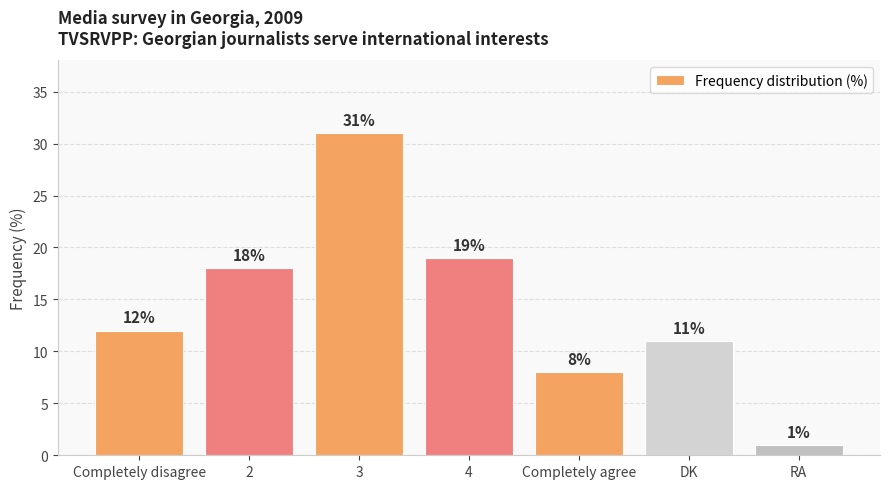

True or false: the data shows 18 at Completely disagree.

False